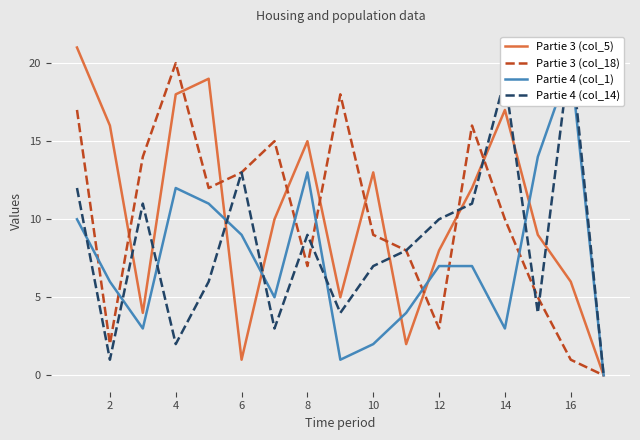

The value of Partie 4 (col_1) at 10 is 3. True or false?

False